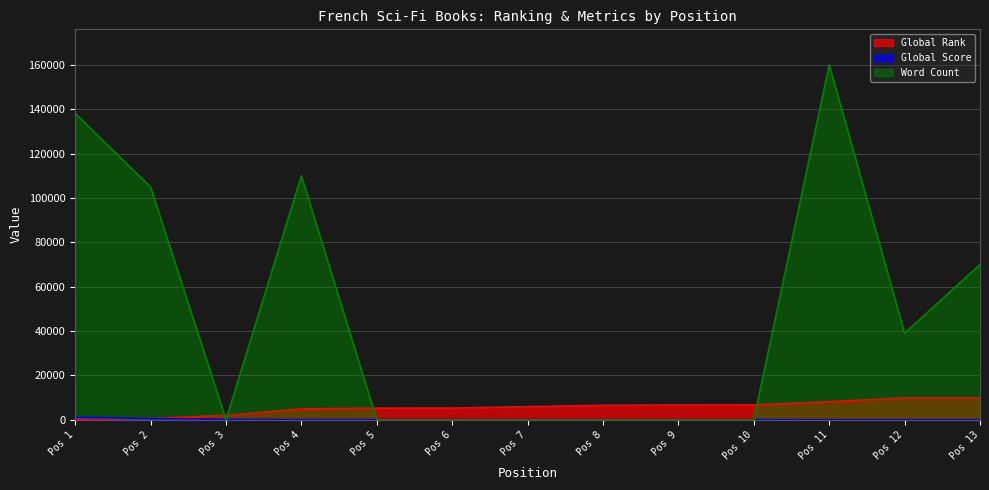

What is the sum of all Word Count values?

622051